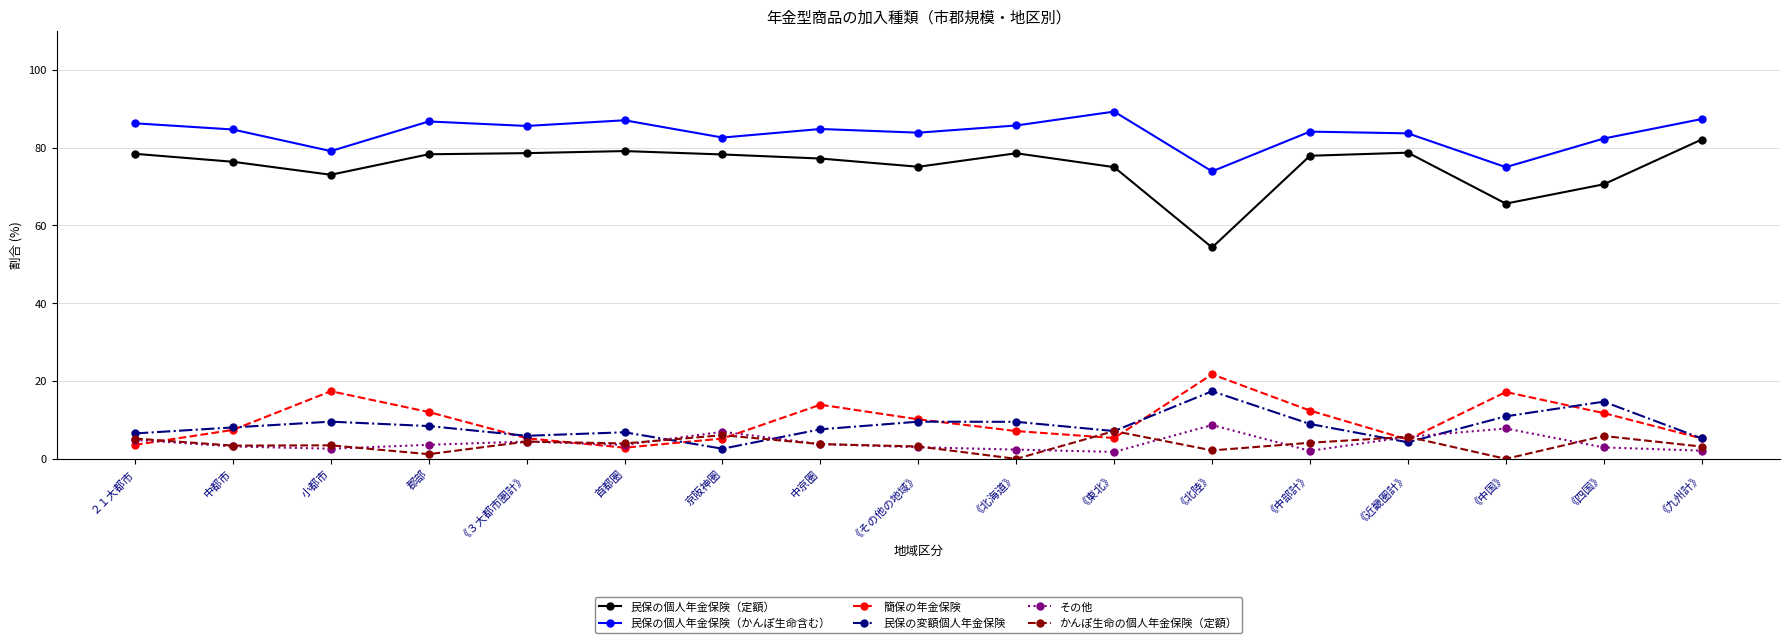

What is the difference between the maximum and minimum values in the 簡保の年金保険 series?

18.9